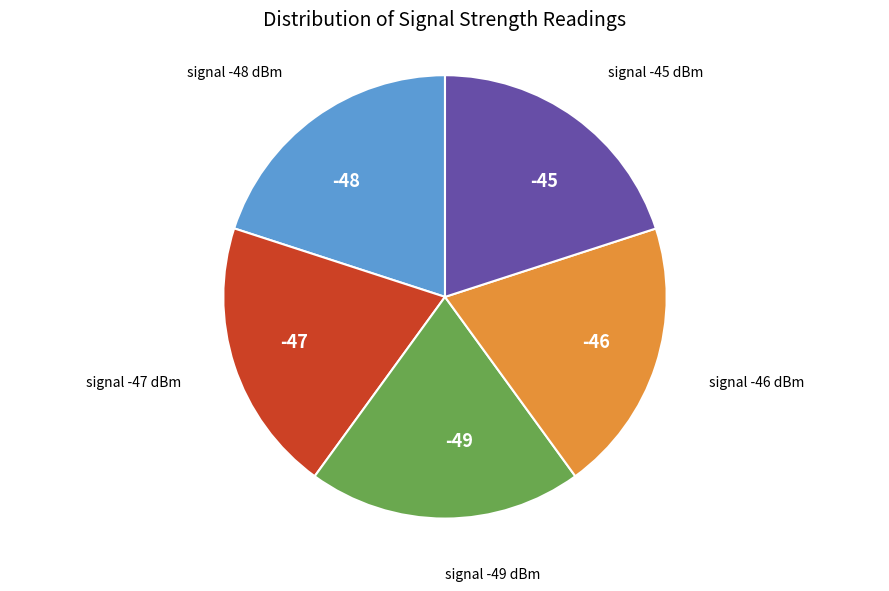

What is the ratio of the value at -45 to the value at -48?

1.0